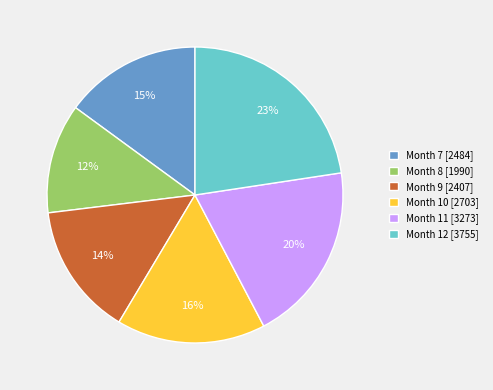

True or false: Month 8 [1990] accounts for 12% of the total.

True